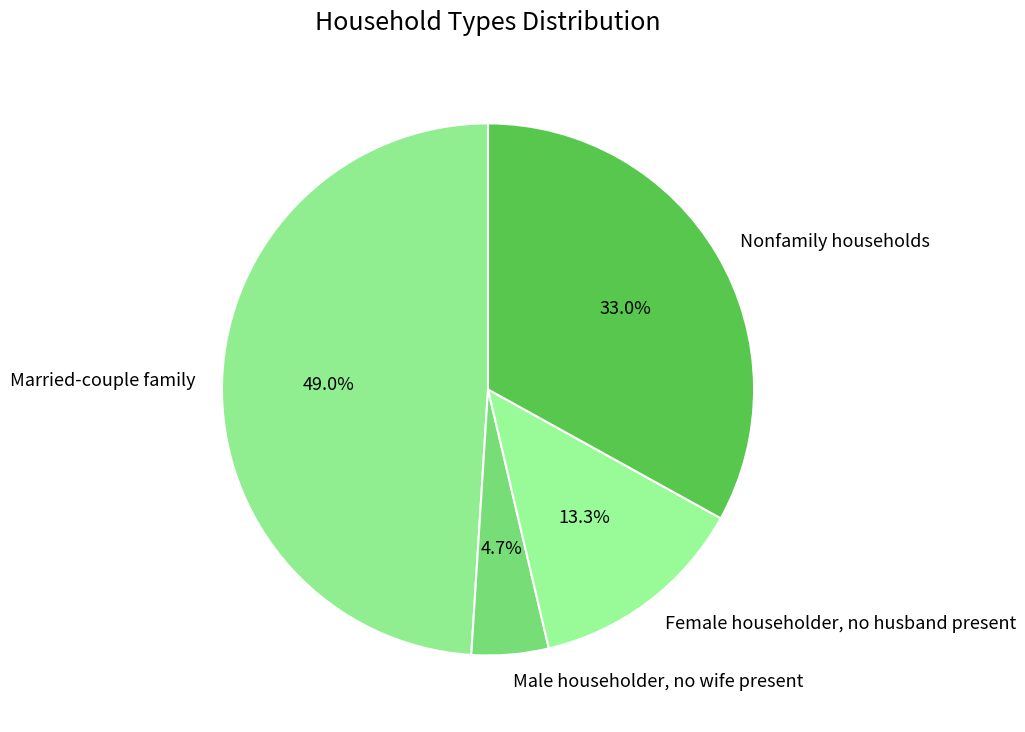

What percentage is the Married-couple family slice, to the nearest percent?

49%